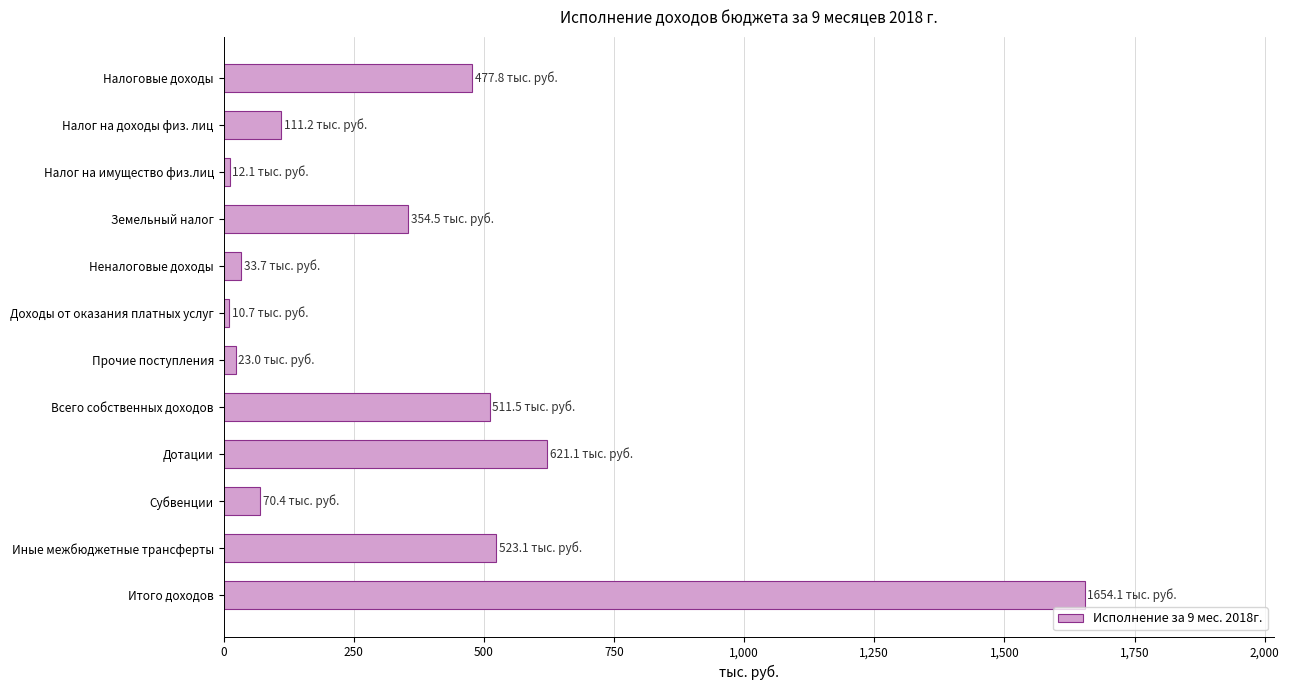

How many series are shown in this chart?

1